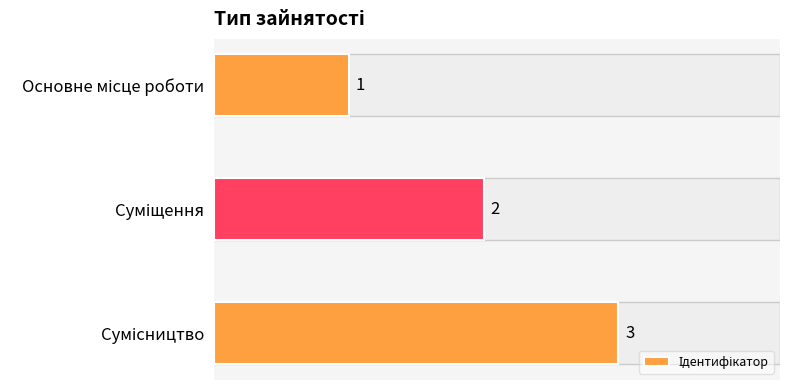

What is the difference between the second highest and minimum values?

1